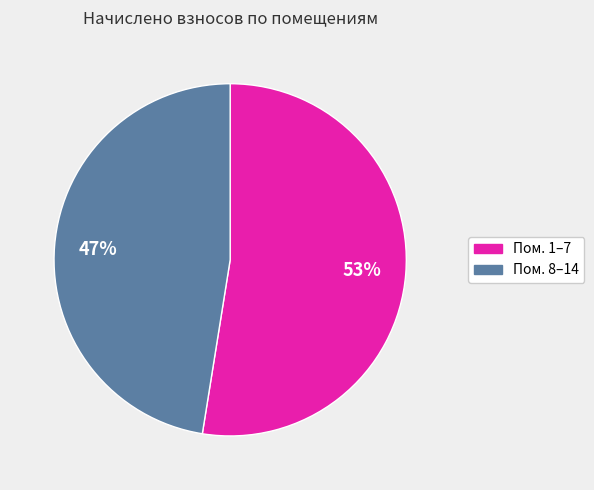

To the nearest percent, what is the average slice percentage?

50%